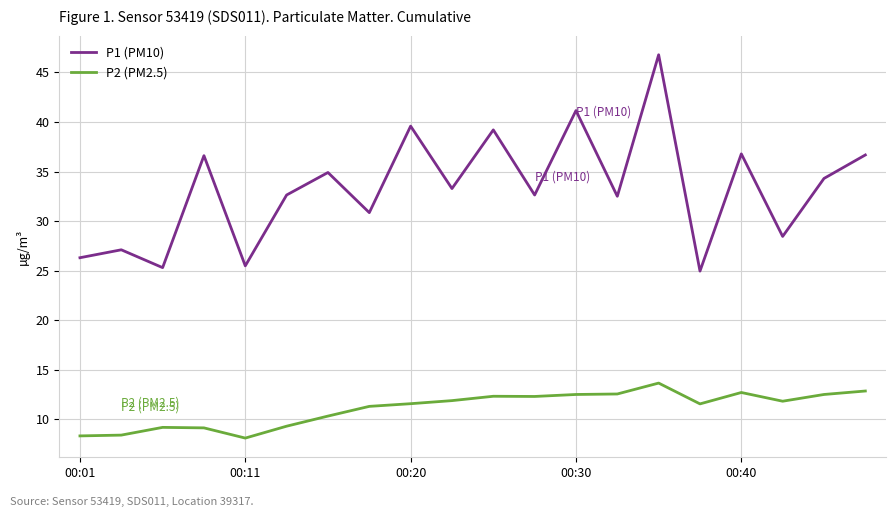

True or false: P2 (PM2.5) and P1 (PM10) cross at least once.

False